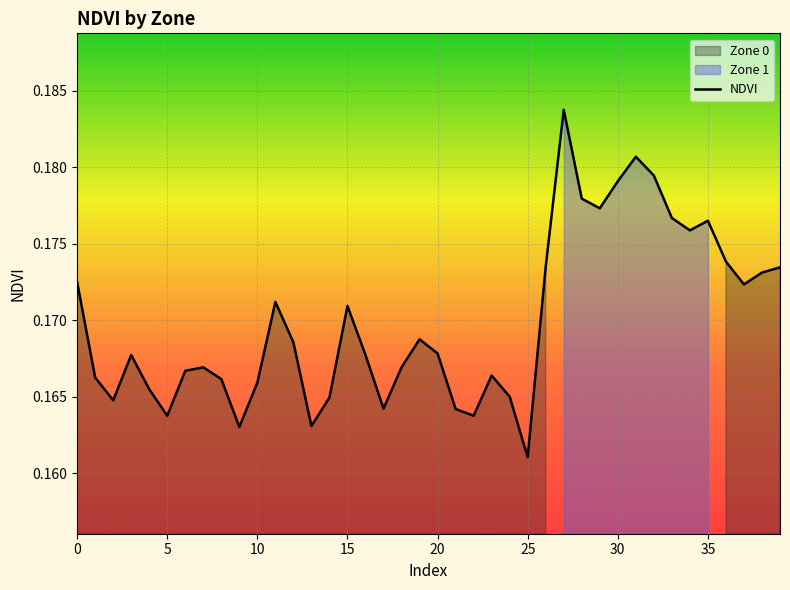

True or false: the data has more than 2 interior local peaks.

True